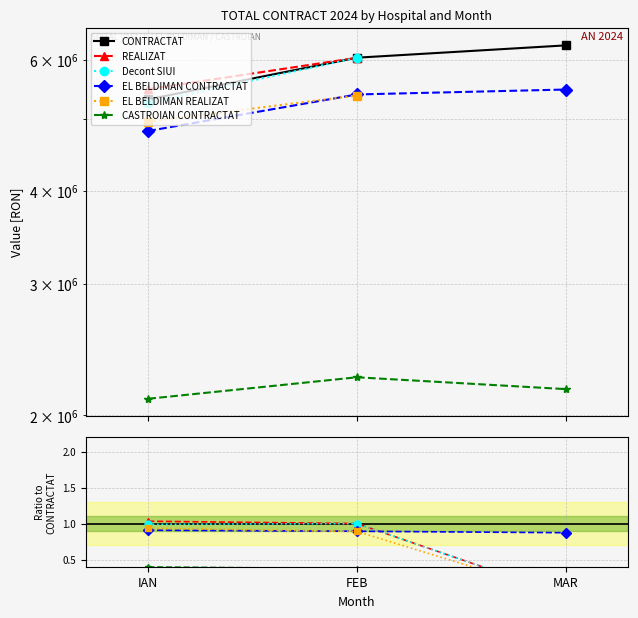

The value of REALIZAT at IAN is 0.3. True or false?

False